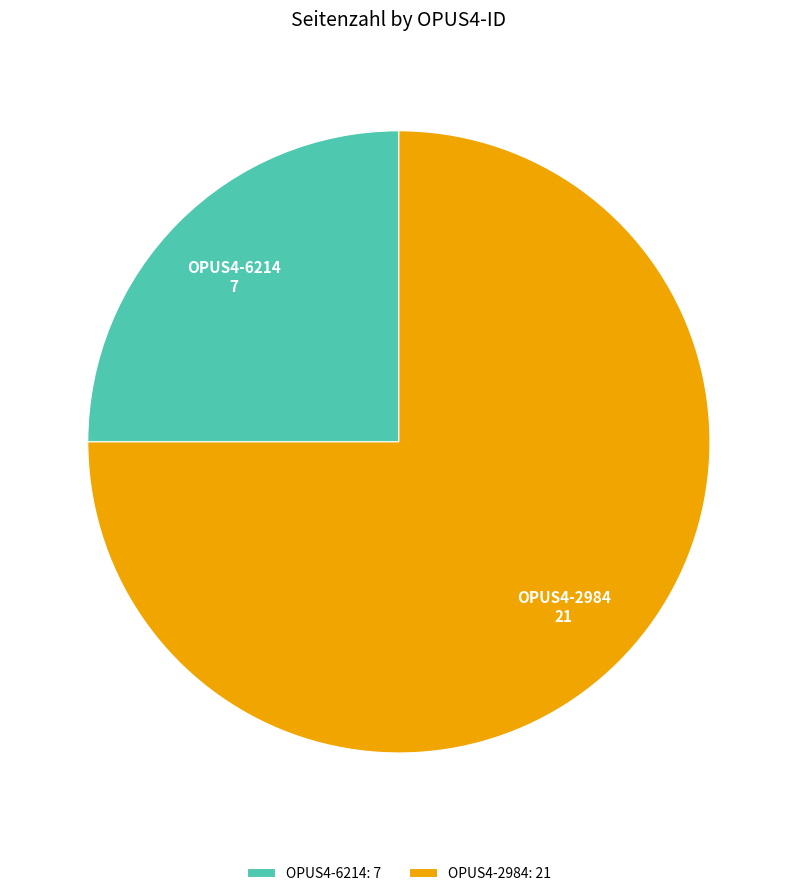

Is it true that OPUS4-2984 is 67% of the pie?

False